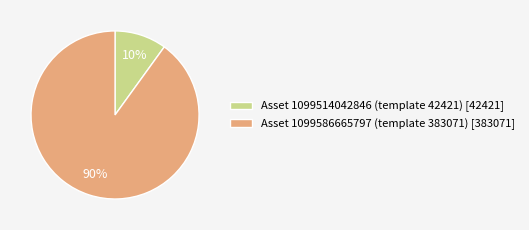

Which slice is the largest?

Asset 1099586665797 (template 383071)